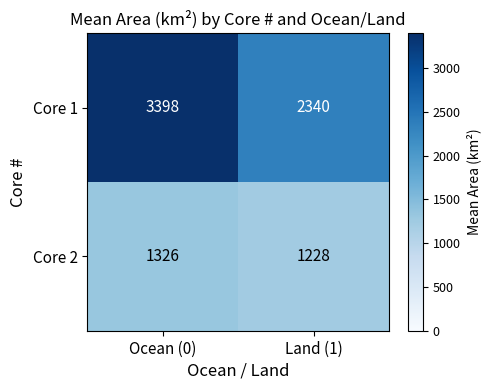

Is it true that Core 2 equals 838 at Ocean (0)?

False